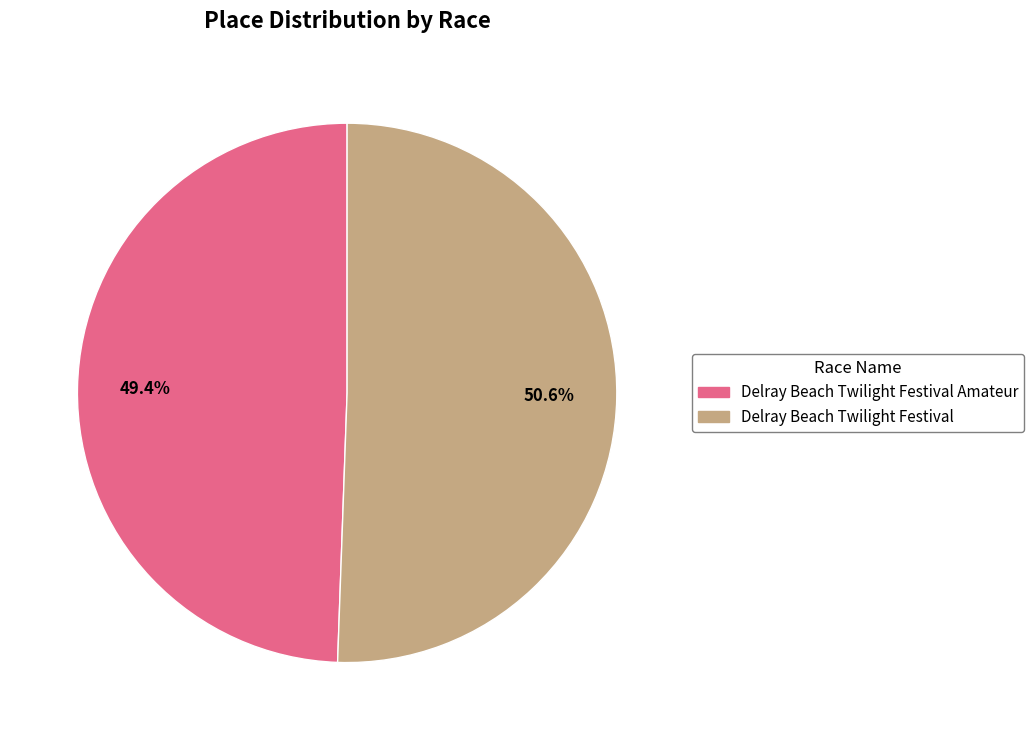

What percentage is NOT represented by Delray Beach Twilight Festival?

49.4%